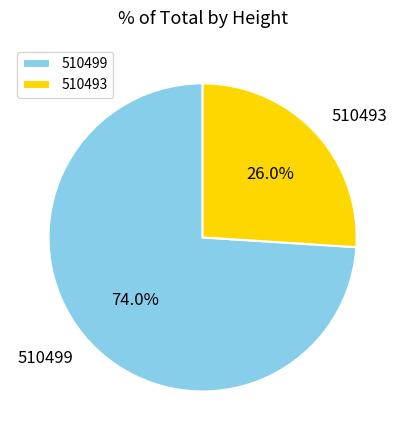

Rank the categories by value from highest to lowest.

510499, 510493